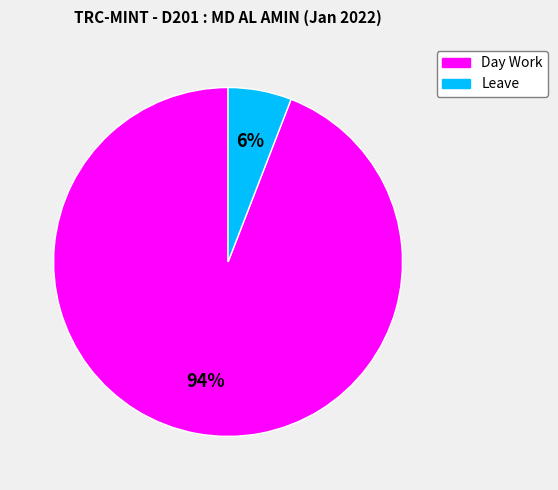

To the nearest percent, what portion does Leave represent?

6%